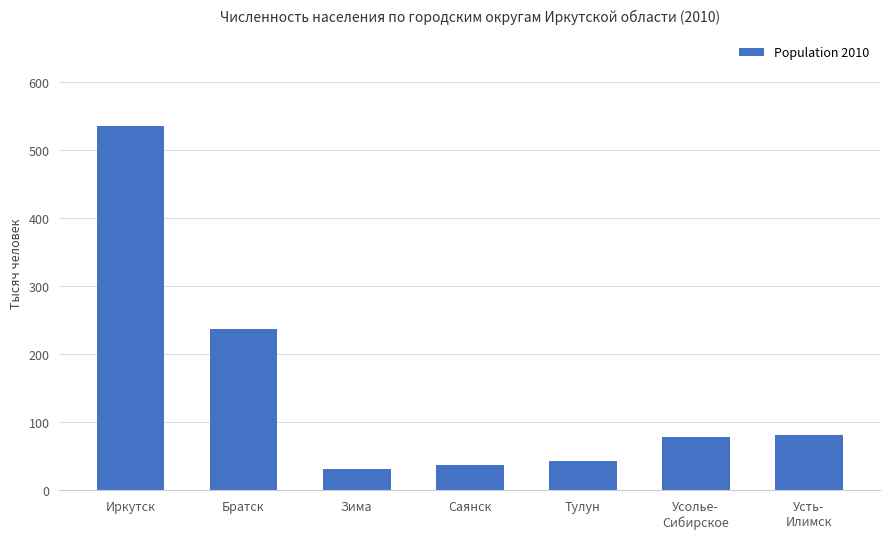

Which has a higher value, Иркутск or Тулун?

Иркутск